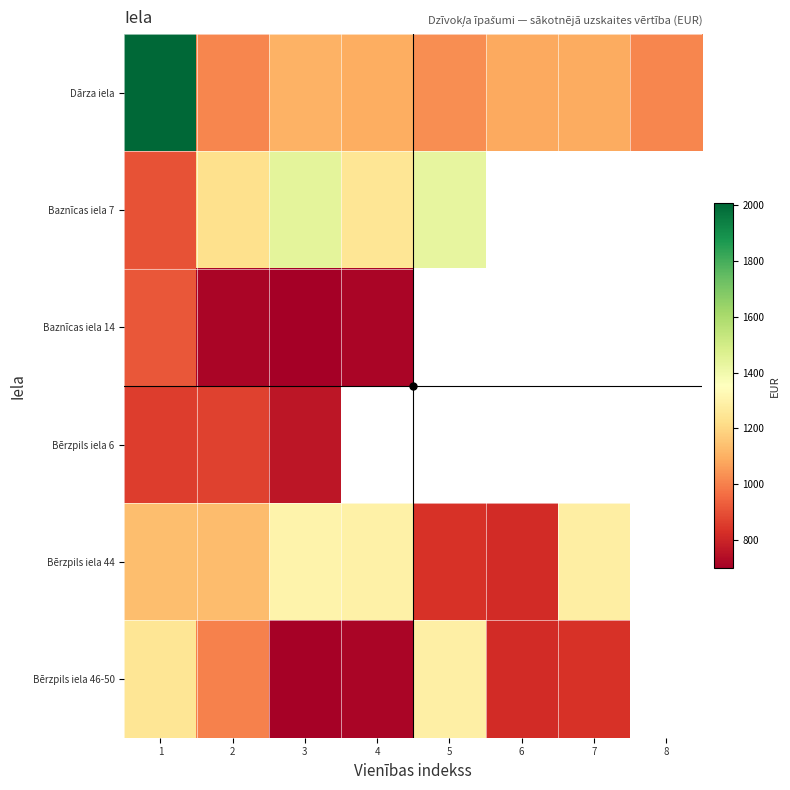

What is the difference between the maximum and minimum values in the Baznīcas iela 14 series?

216.2